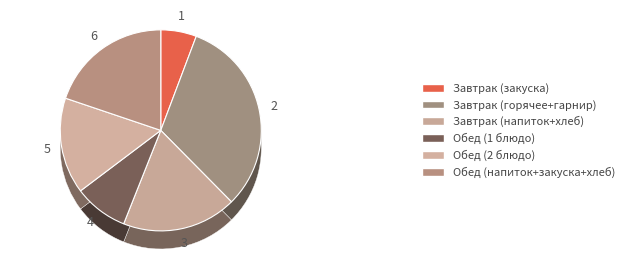

The Завтрак (горячее+гарнир) slice represents 22% of the pie. True or false?

False